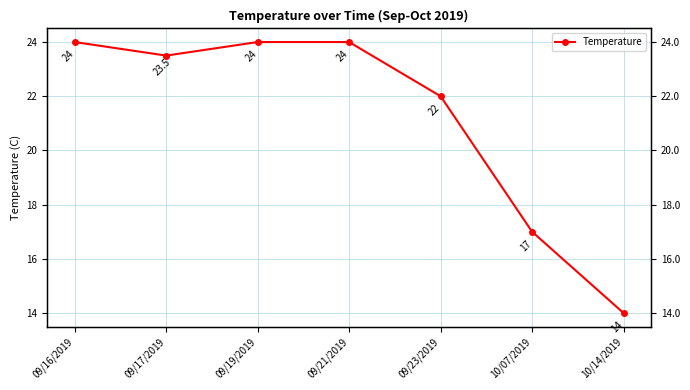

Reading right to left, what are all the values shown in this chart?

10/14/2019=14.0	10/07/2019=17.0	09/23/2019=22.0	09/21/2019=24.0	09/19/2019=24.0	09/17/2019=23.5	09/16/2019=24.0